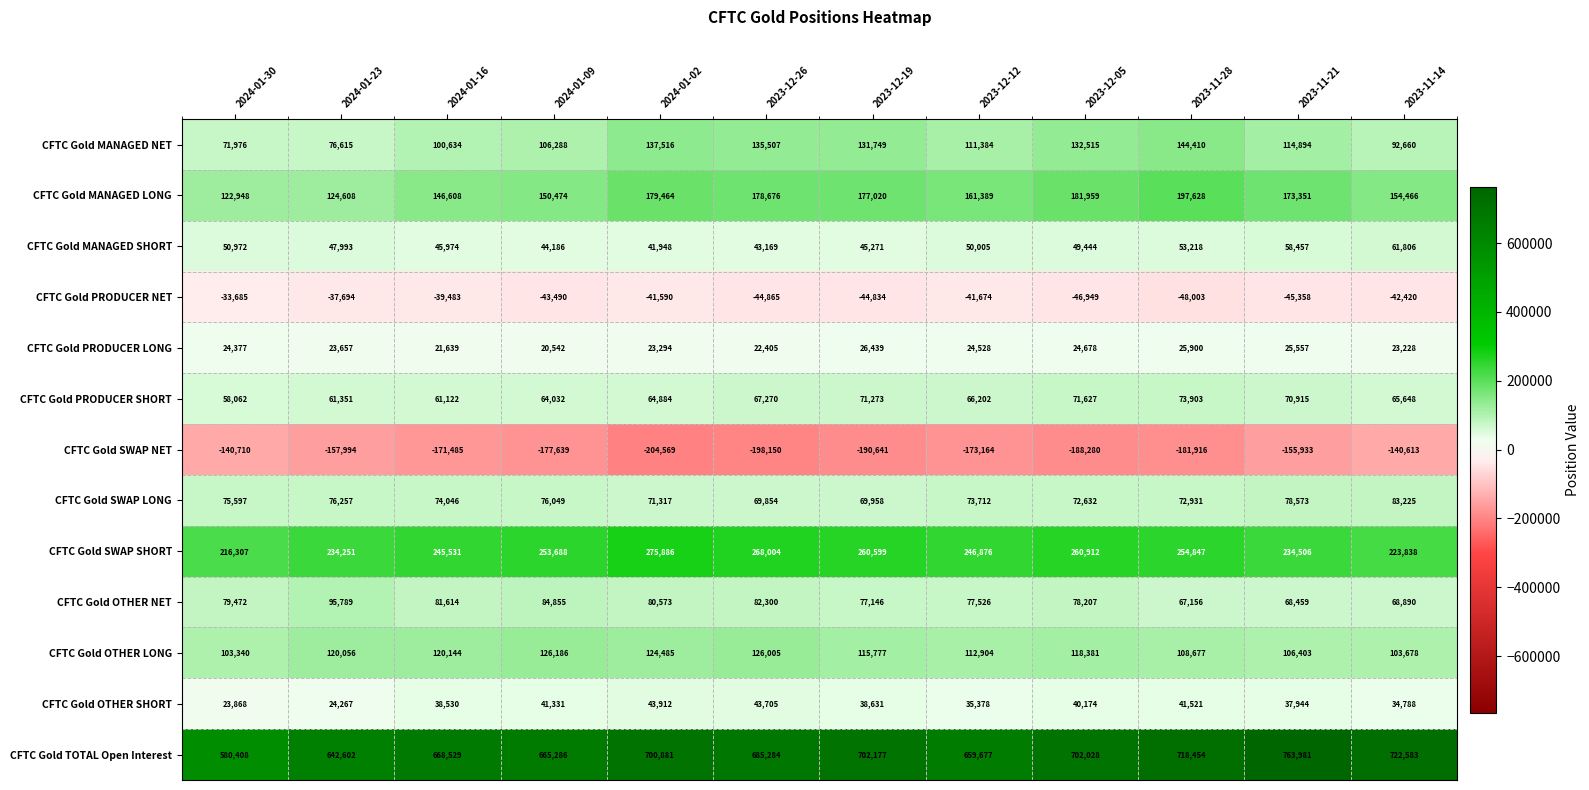

What is the difference between the CFTC Gold SWAP NET values at 2023-12-26 and 2024-01-23?

40156